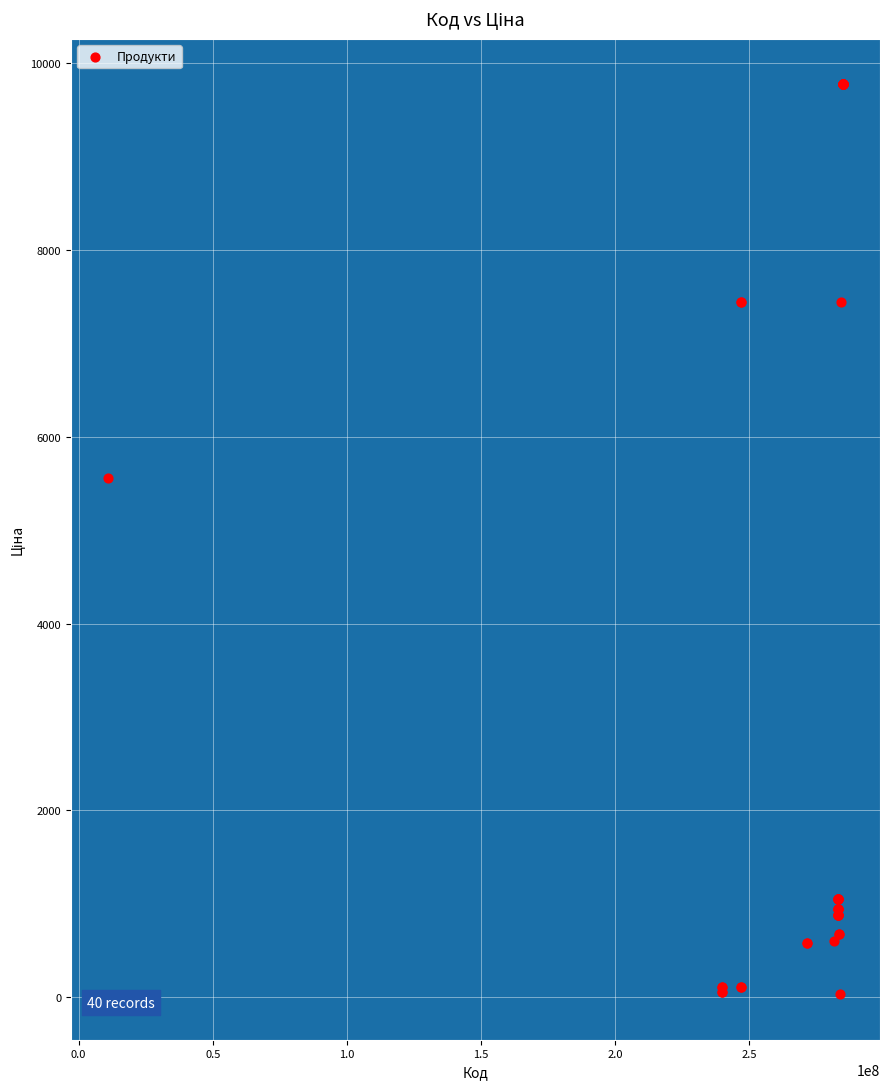

What Y value in the scatter plot is closest to 4903?

5560.3